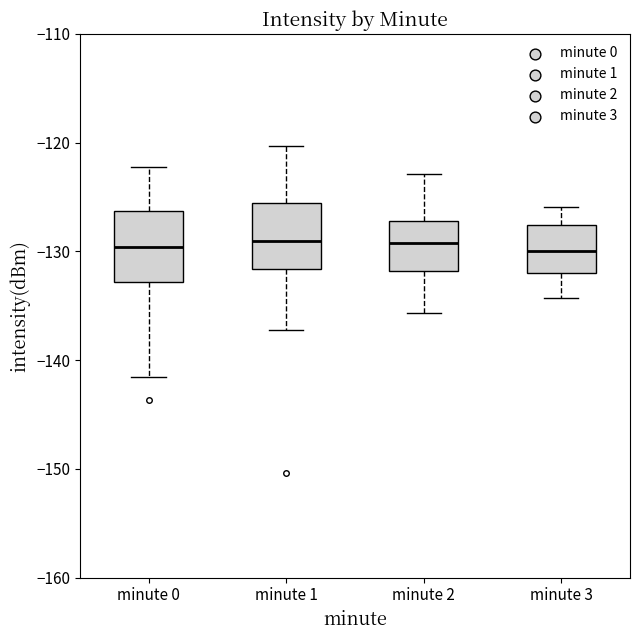

Reading left to right, transcribe this box plot: for each box, give where its median line is, the range the box spans, and where its two whiskers end, as read against the y-axis. The values are not printed on the chart, so give them approximately, as read against the axis.

minute 0: median -130, box -133 to -126, whiskers -142 to -122
minute 1: median -129, box -132 to -125, whiskers -137 to -120
minute 2: median -129, box -132 to -127, whiskers -136 to -123
minute 3: median -130, box -132 to -128, whiskers -134 to -126